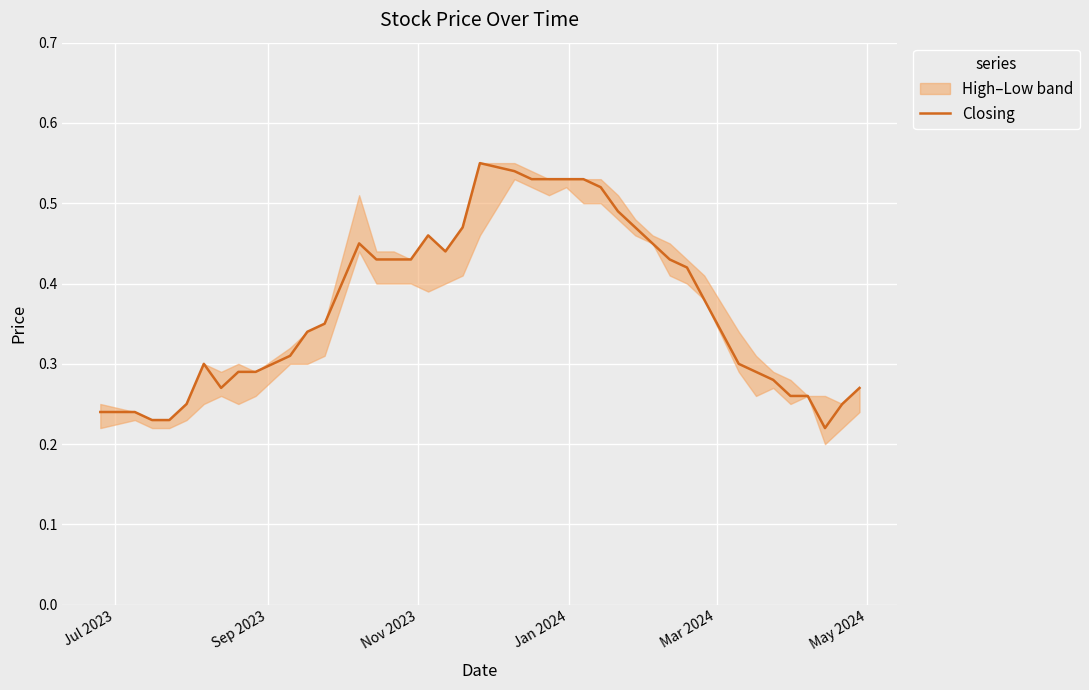

What is the average value?

0.4